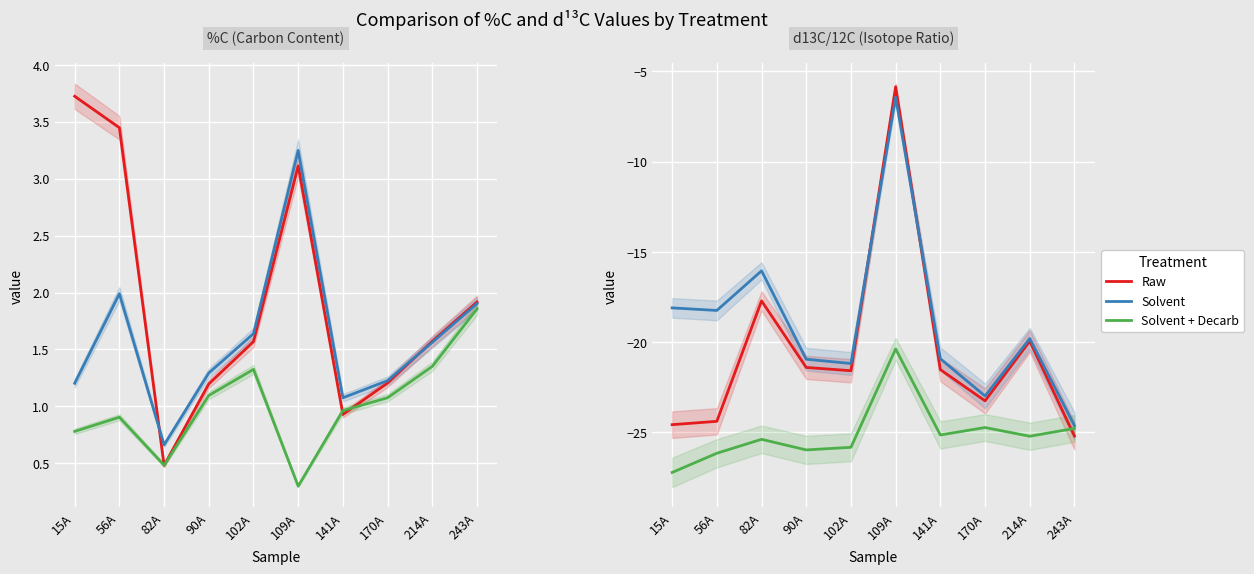

Is it true that Solvent equals -19.8 at 214A?

True